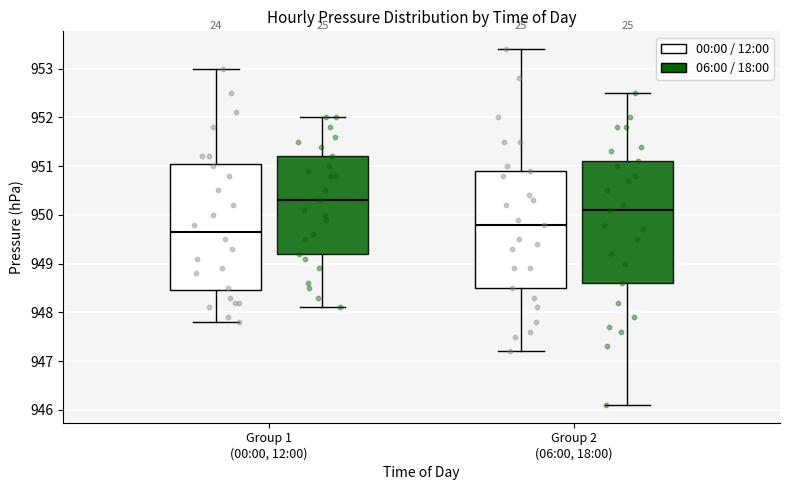

Where does the median line of the box for Group 1 (00:00, 12:00) (06:00 / 18:00) sit on the y-axis? The values are not printed on the chart, so give them approximately, as read against the axis.

950.3